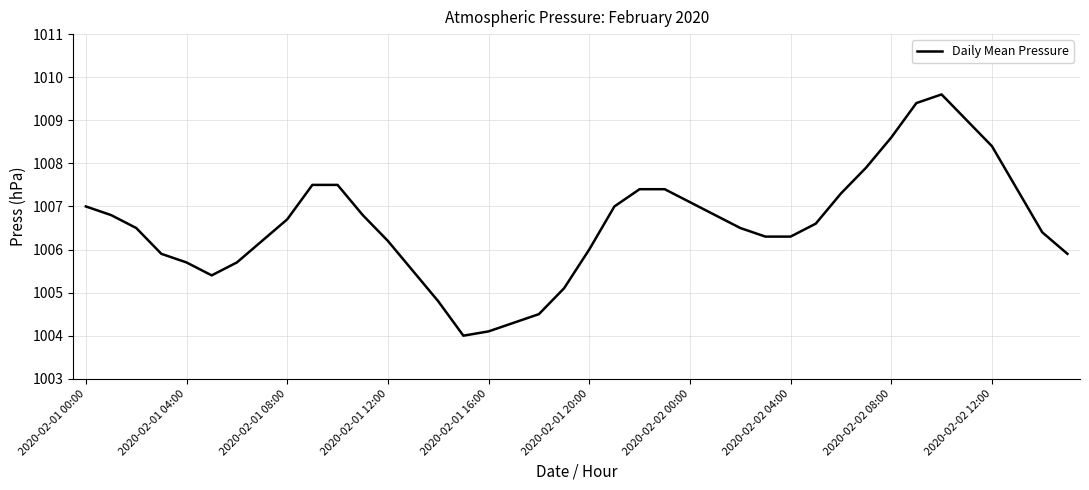

What is the minimum value shown in the chart?

1004.0